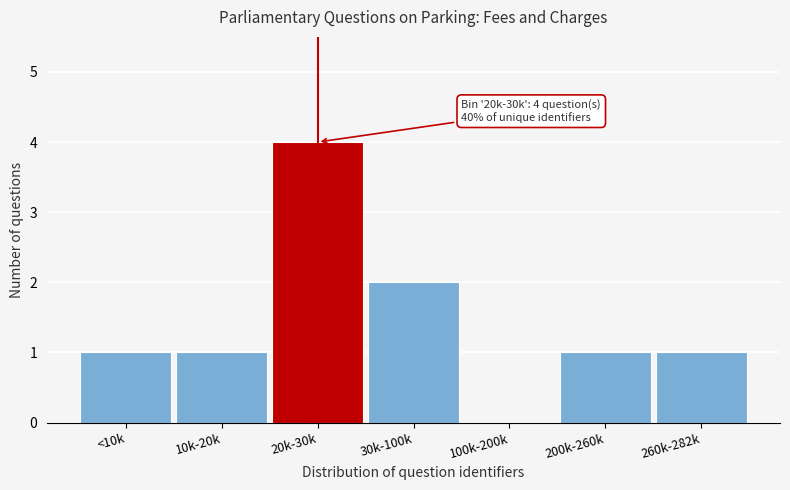

Reading right to left, transcribe all the data shown in this chart.

260k-282k=1	200k-260k=1	100k-200k=0	30k-100k=2	20k-30k=4	10k-20k=1	<10k=1